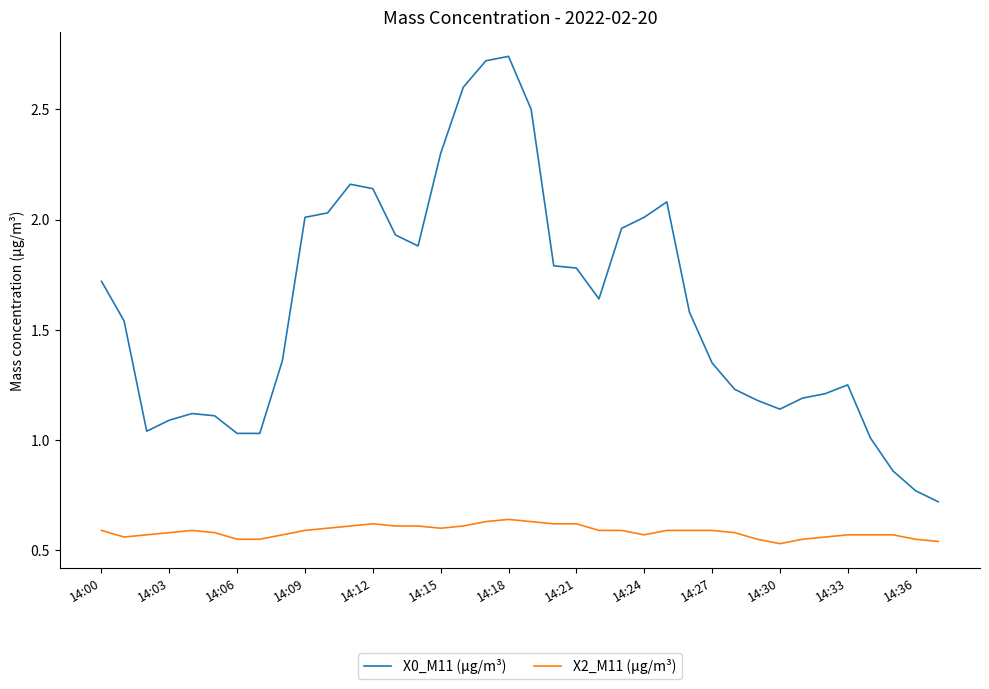

True or false: X2_M11 (μg/m³) and X0_M11 (μg/m³) cross at least once.

False